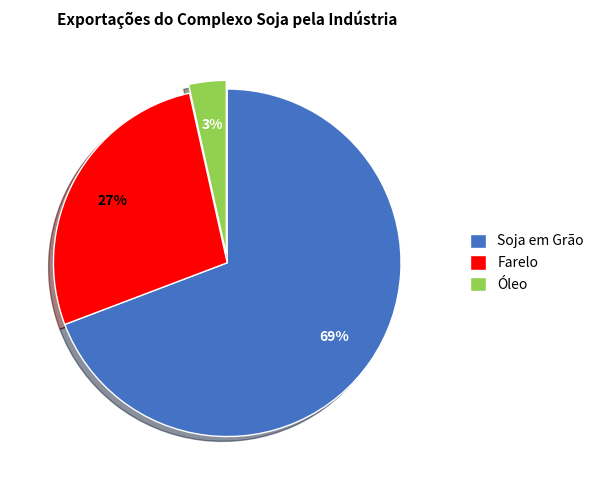

Which category has the biggest portion of the pie?

Soja em Grão